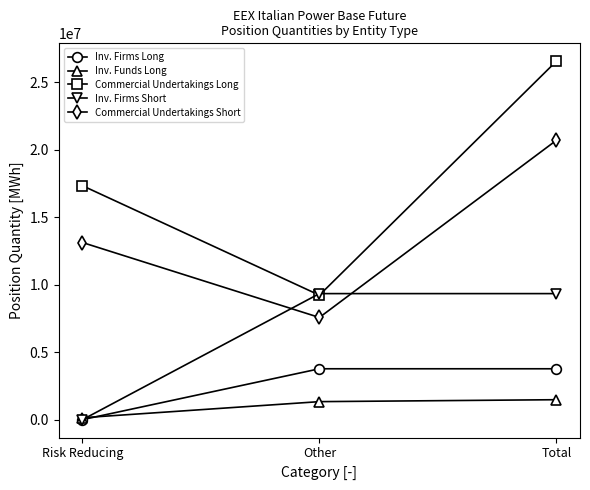

Reading left to right, what are all the values shown in this chart?

Inv. Firms Long: Risk Reducing=0	Other=3769898	Total=3769898
Inv. Funds Long: Risk Reducing=143257	Other=1334867	Total=1478124
Commercial Undertakings Long: Risk Reducing=17329045	Other=9220633	Total=26549678
Inv. Firms Short: Risk Reducing=0	Other=9337750	Total=9337750
Commercial Undertakings Short: Risk Reducing=13121170	Other=7569271	Total=20690441